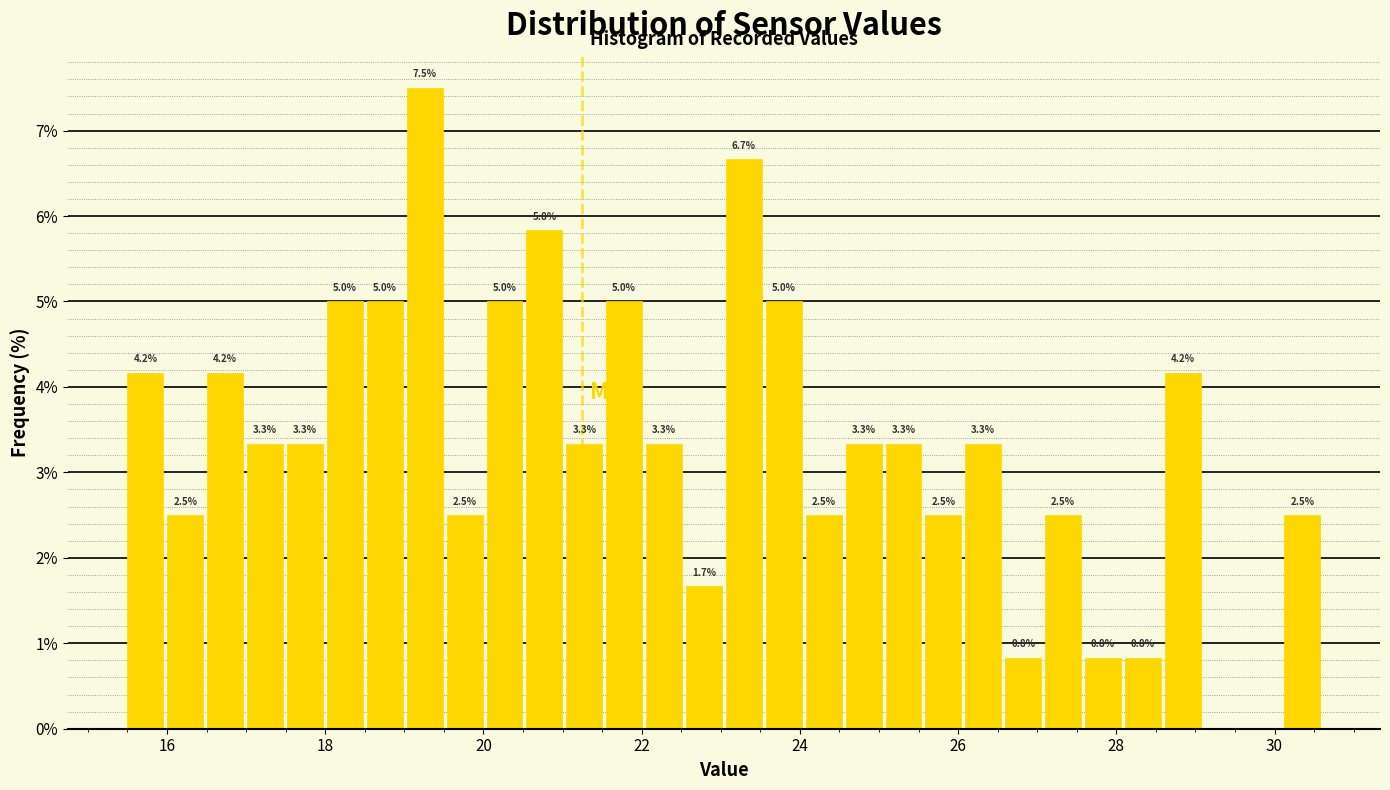

Read against the x-axis, roughly where is the centre of the tallest bar?

19.2